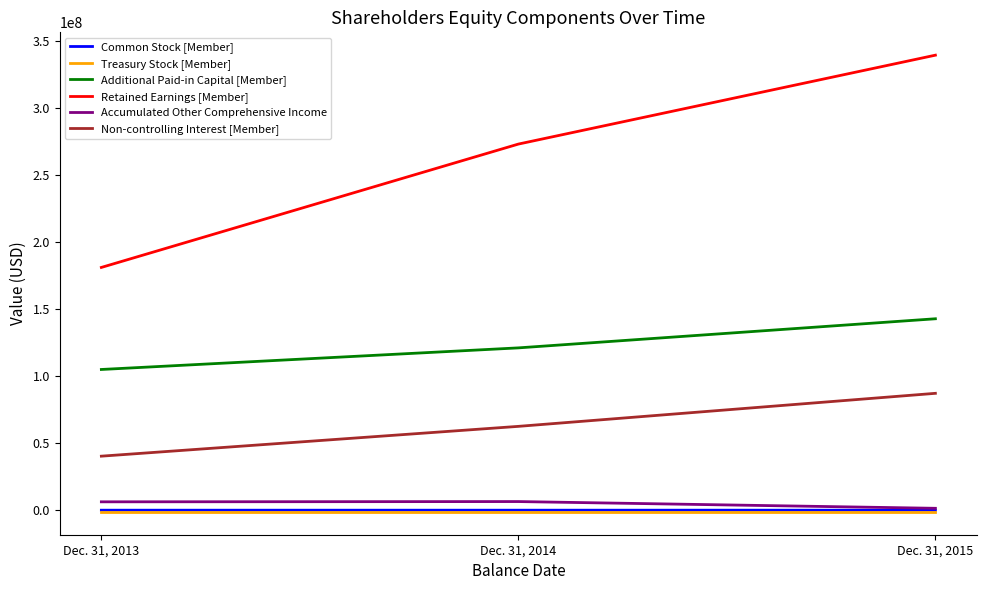

Does the chart display data point markers on the line(s)?

No